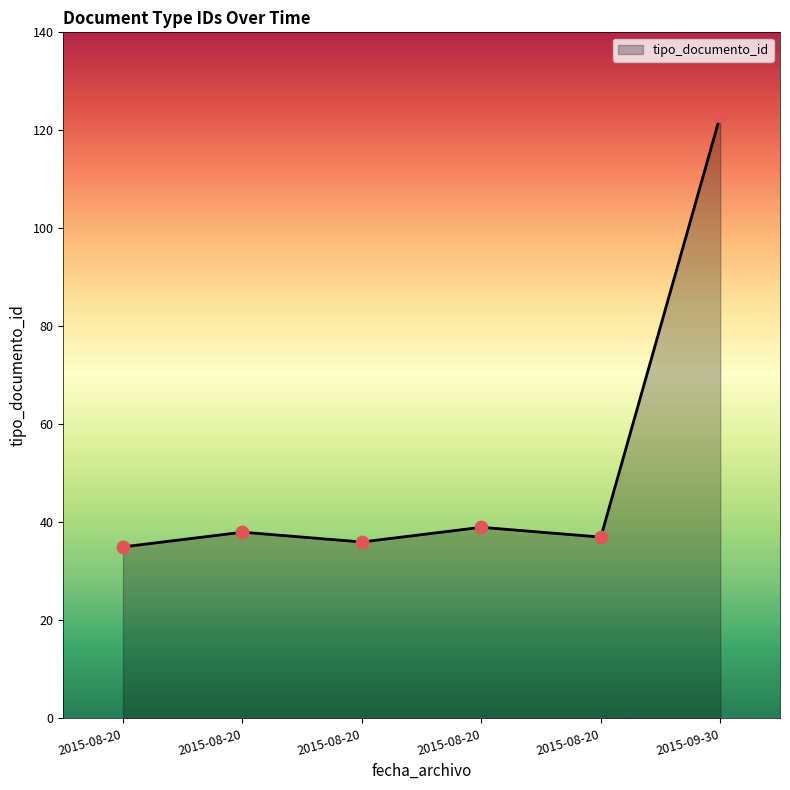

Is this an area chart (filled region under the line)?

Yes